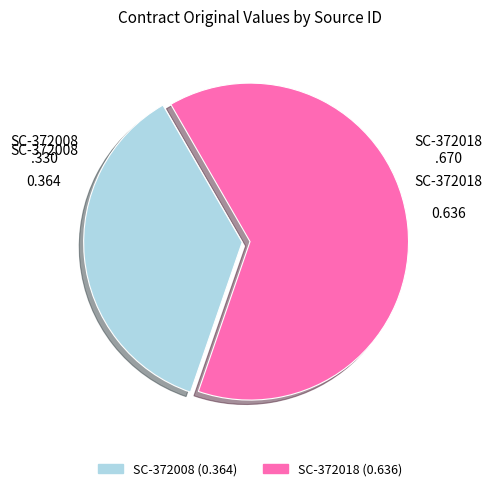

How many slices are in this pie chart?

2